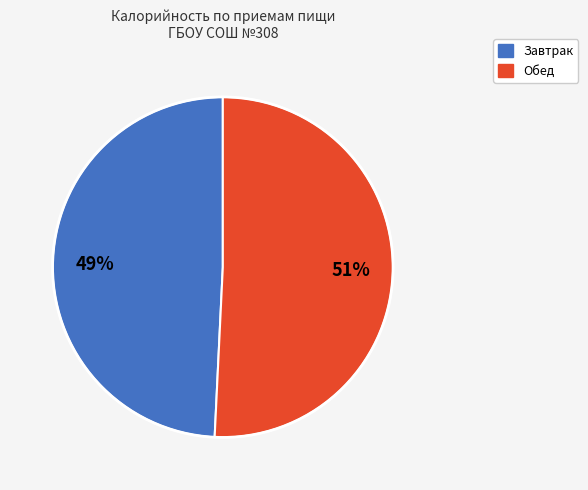

To the nearest percent, what percentage of the pie is Обед?

51%